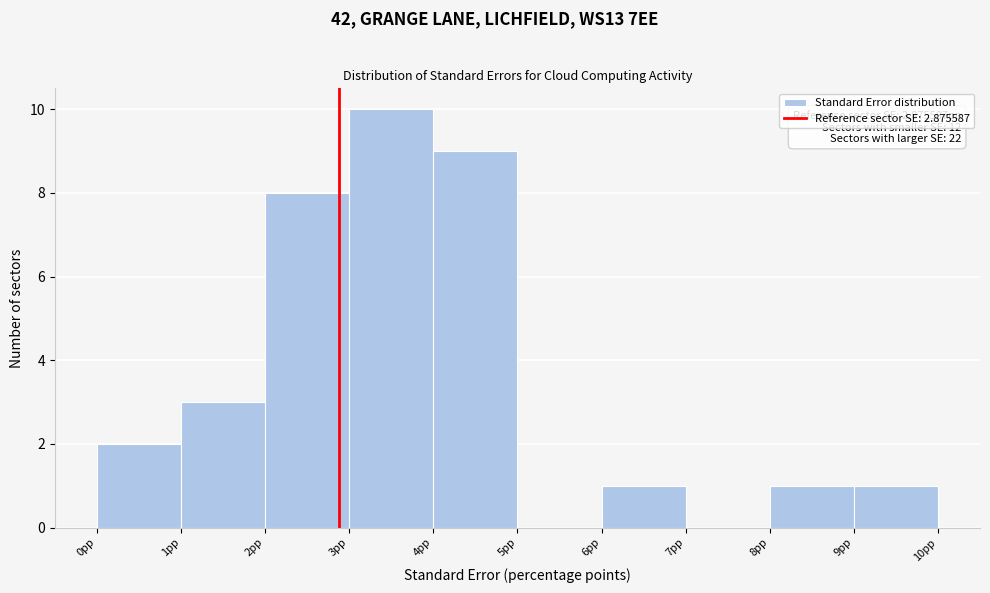

Which range on the x-axis has the tallest bar?

3 to 4